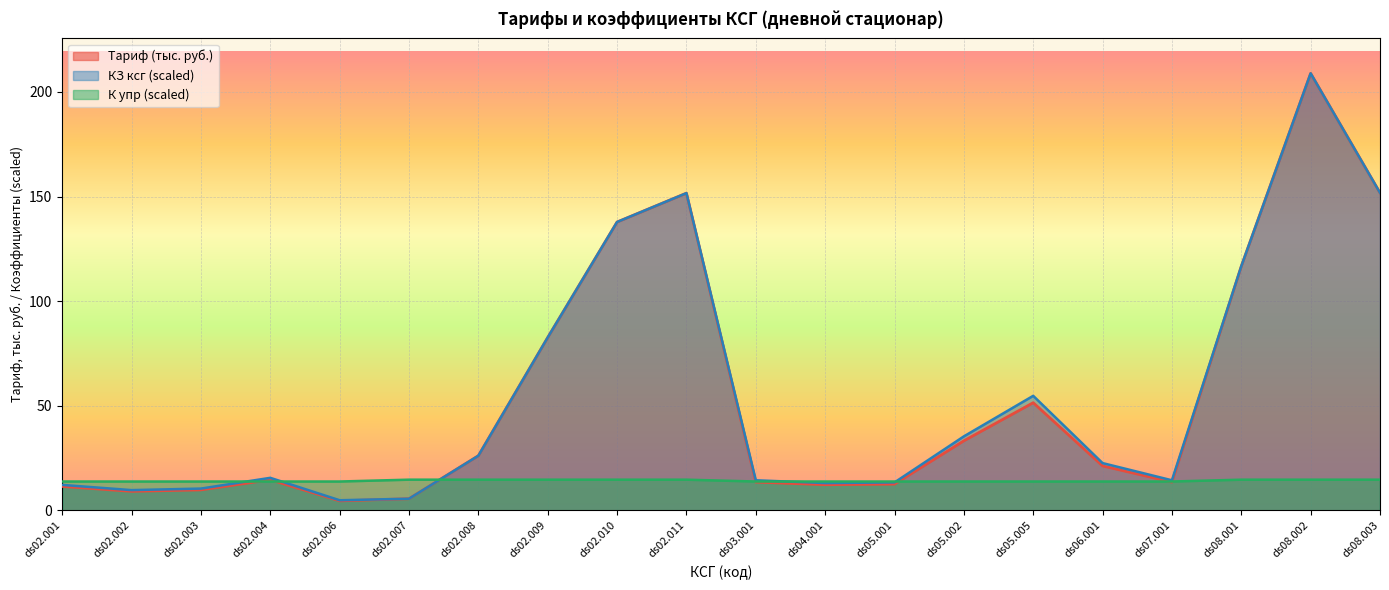

True or false: Тариф (тыс. руб.) has a value of 20.5 at ds07.001.

False